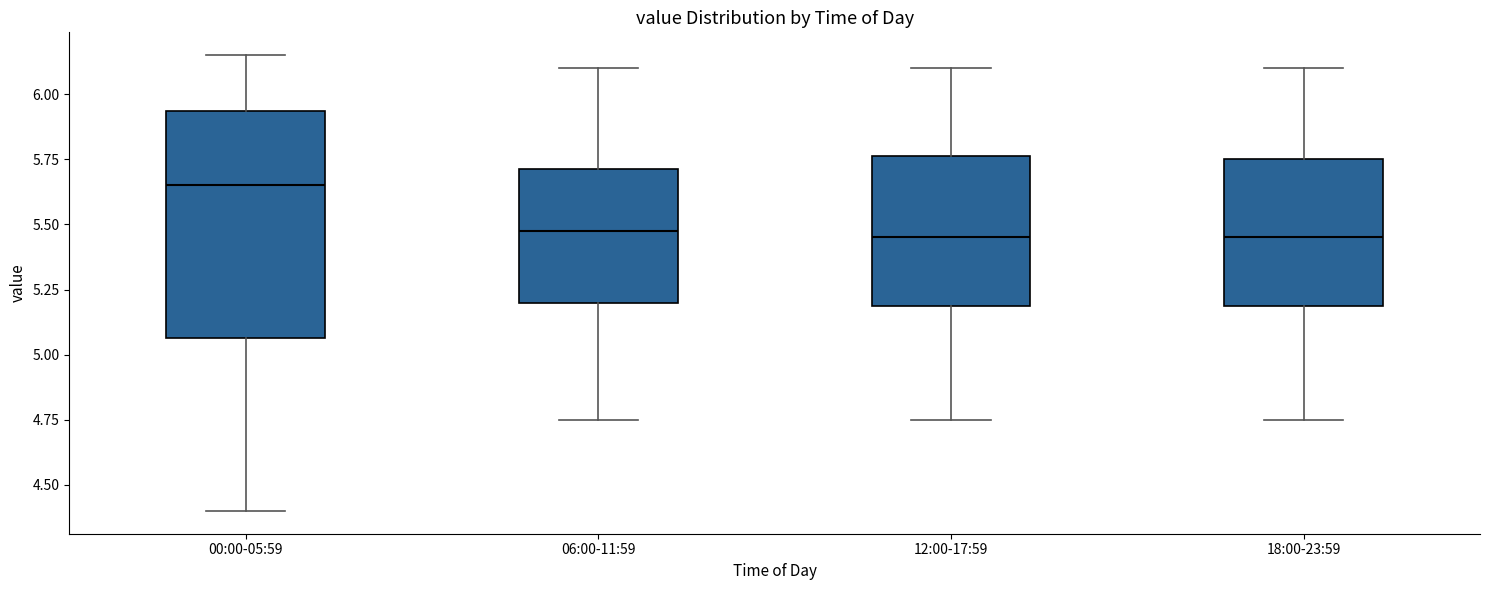

Reading left to right, transcribe this box plot: for each box, give where its median line is, the range the box spans, and where its two whiskers end, as read against the y-axis. The values are not printed on the chart, so give them approximately, as read against the axis.

00:00-05:59: median 5.65, box 5.05 to 5.95, whiskers 4.40 to 6.15
06:00-11:59: median 5.50, box 5.20 to 5.70, whiskers 4.75 to 6.10
12:00-17:59: median 5.45, box 5.20 to 5.75, whiskers 4.75 to 6.10
18:00-23:59: median 5.45, box 5.20 to 5.75, whiskers 4.75 to 6.10